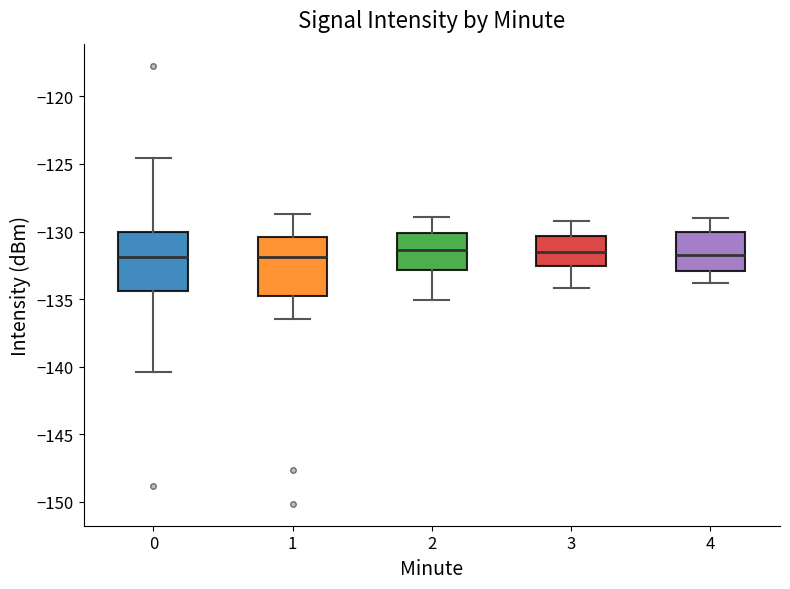

Reading left to right, transcribe this box plot: for each box, give where its median line is, the range the box spans, and where its two whiskers end, as read against the y-axis. The values are not printed on the chart, so give them approximately, as read against the axis.

0: median -132.0, box -134.5 to -130.0, whiskers -140.5 to -124.5
1: median -132.0, box -135.0 to -130.5, whiskers -136.5 to -128.5
2: median -131.5, box -133.0 to -130.0, whiskers -135.0 to -129.0
3: median -131.5, box -132.5 to -130.5, whiskers -134.0 to -129.0
4: median -131.5, box -133.0 to -130.0, whiskers -134.0 to -129.0